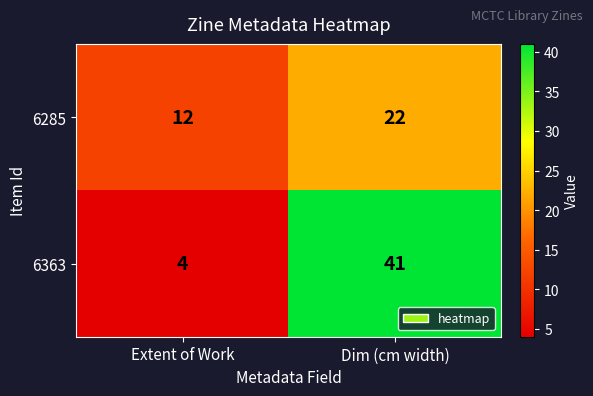

What is the sum of the 6363 values at Extent of Work and Dim (cm width)?

45